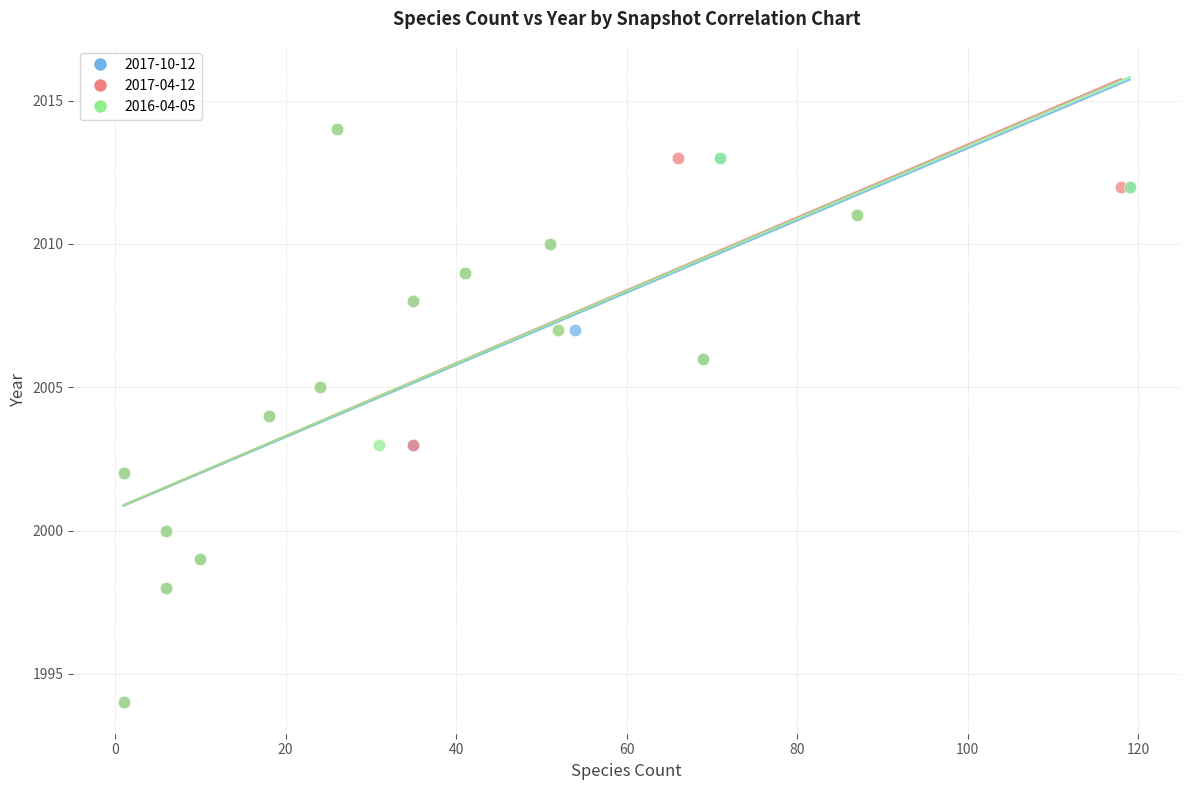

What are all the series names shown in the legend?

2017-10-12, 2017-04-12, 2016-04-05